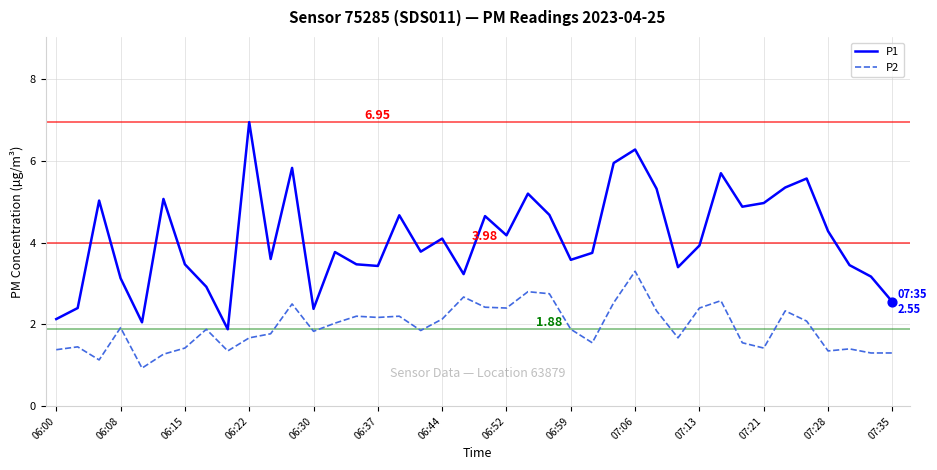

Which series has the largest range (max minus min)?

P1